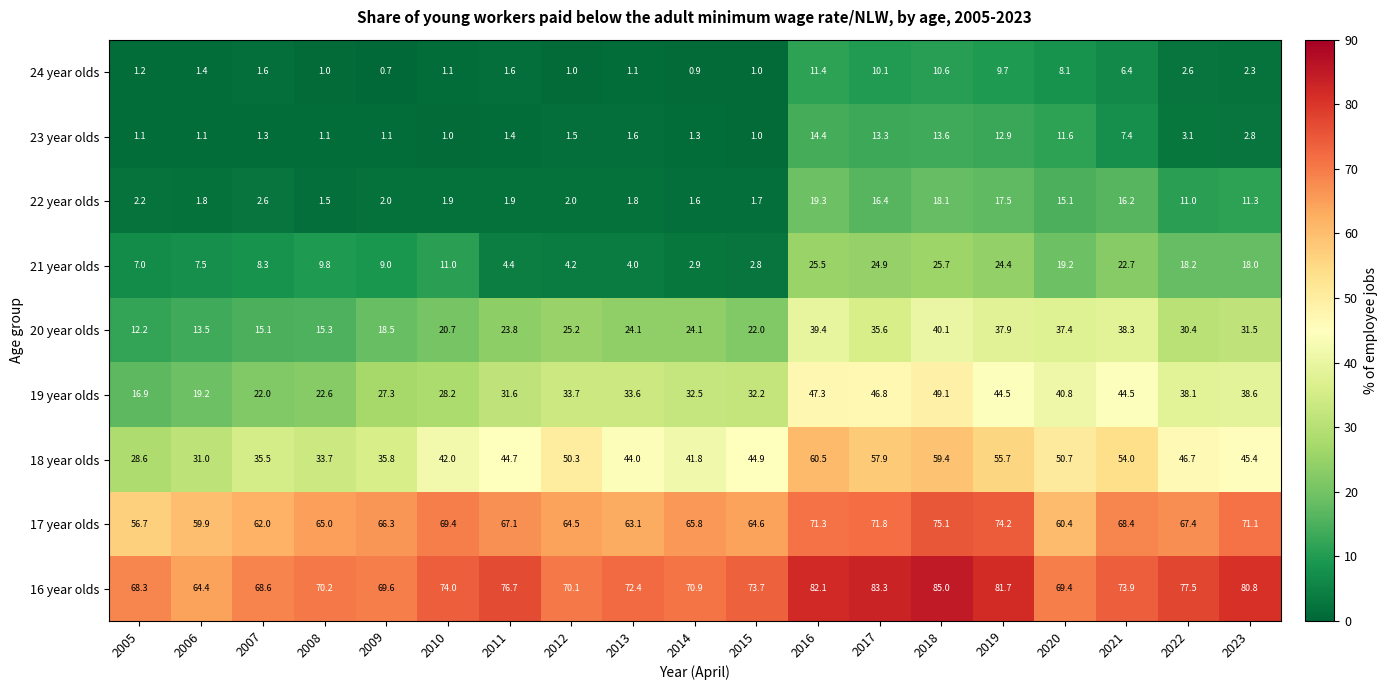

At which category does the chart reach its peak across all series?

2018